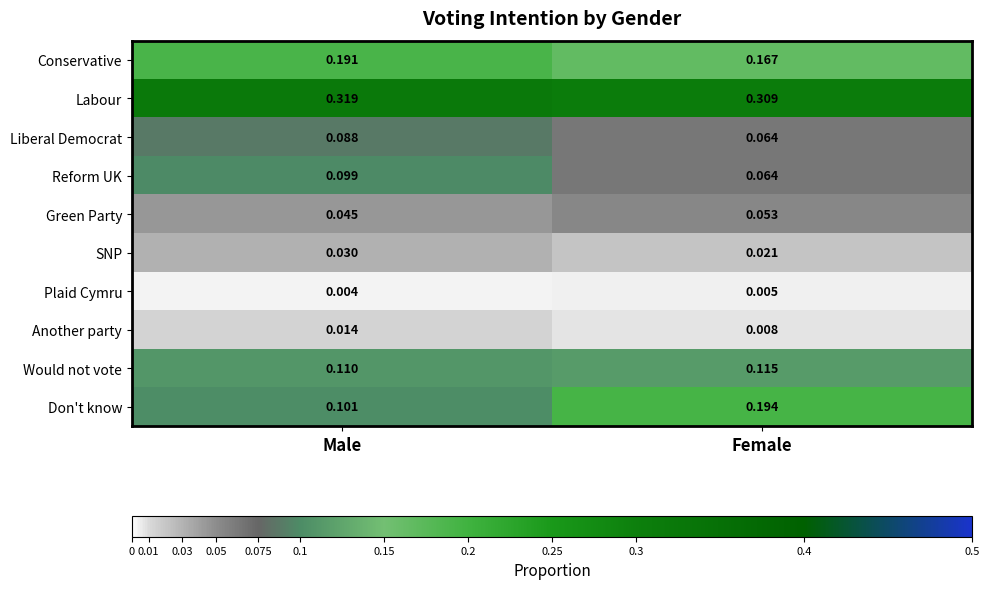

What is the total value across all series at Female?

1.0